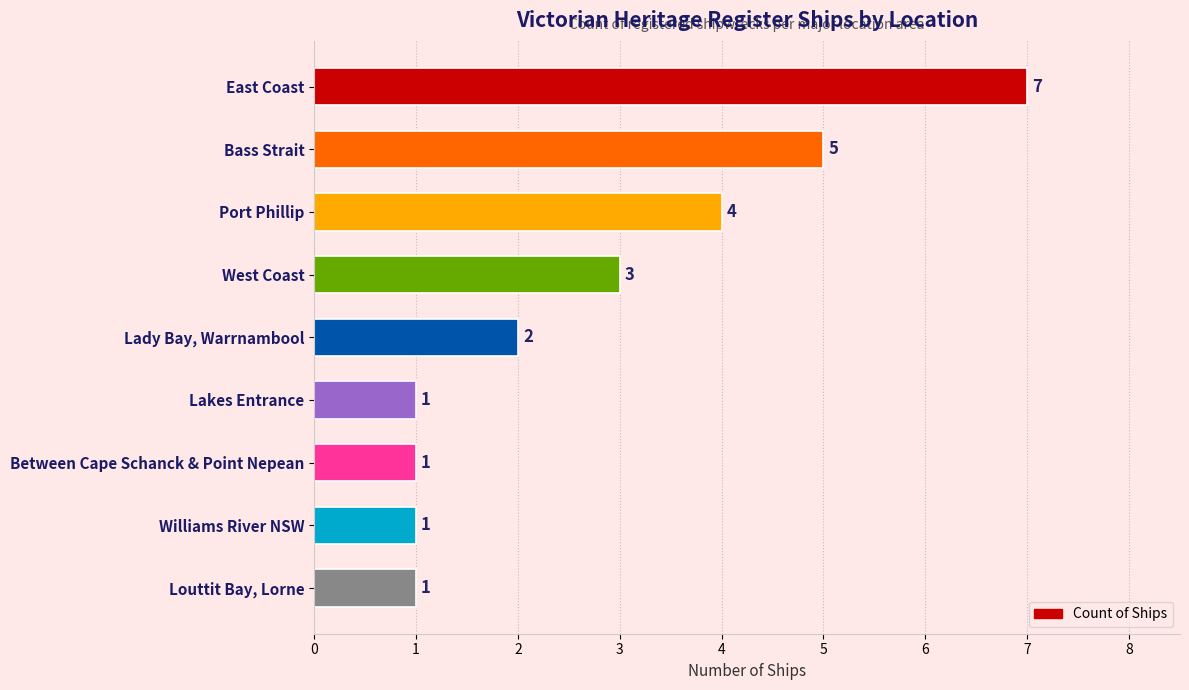

Where is the data nearest to the value 4?

Port Phillip